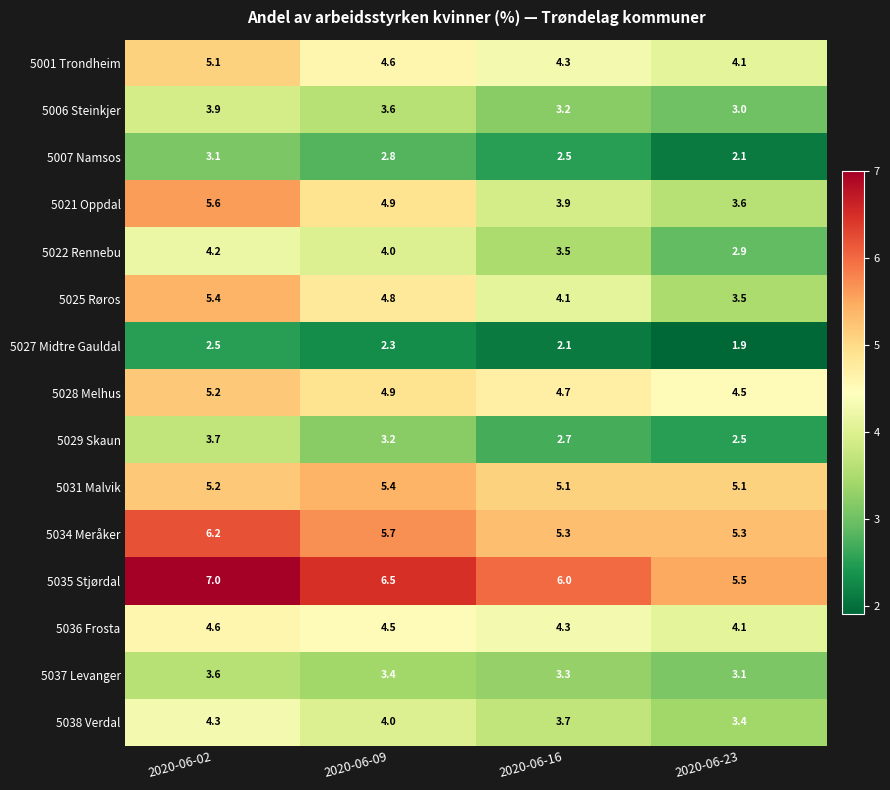

Is it true that 5037 Levanger equals 3.6 at 2020-06-02?

True